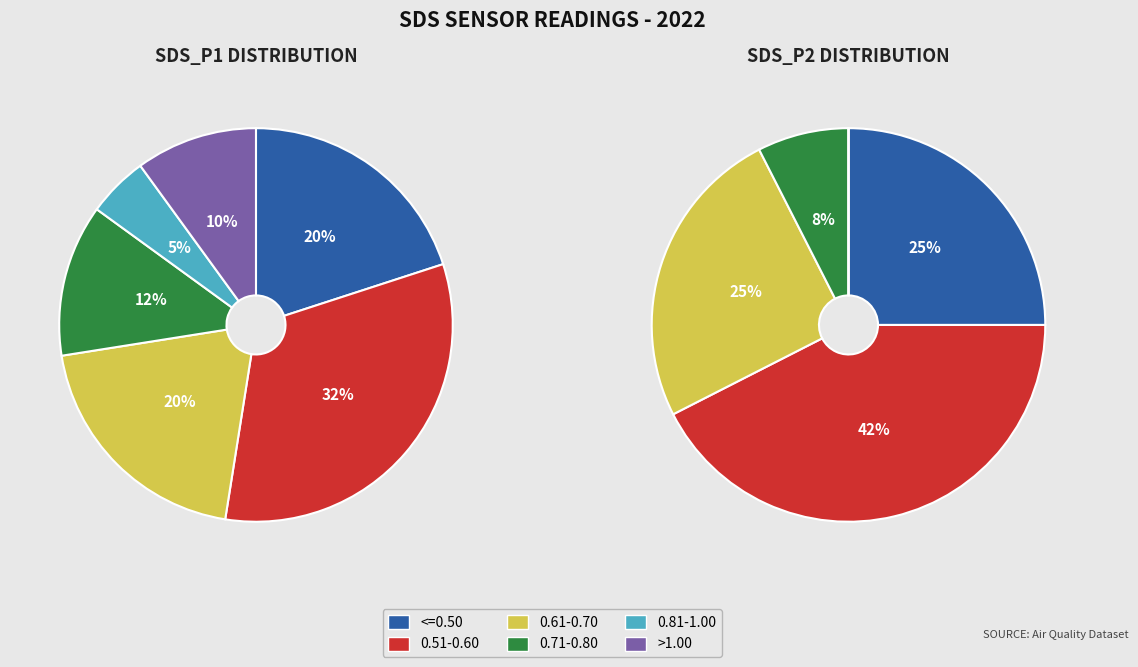

Does 12 represent more than half of the total?

No